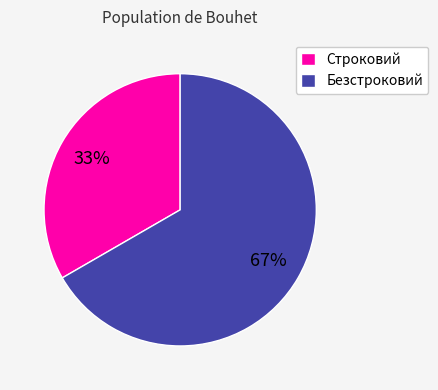

True or false: Безстроковий accounts for 67% of the total.

True